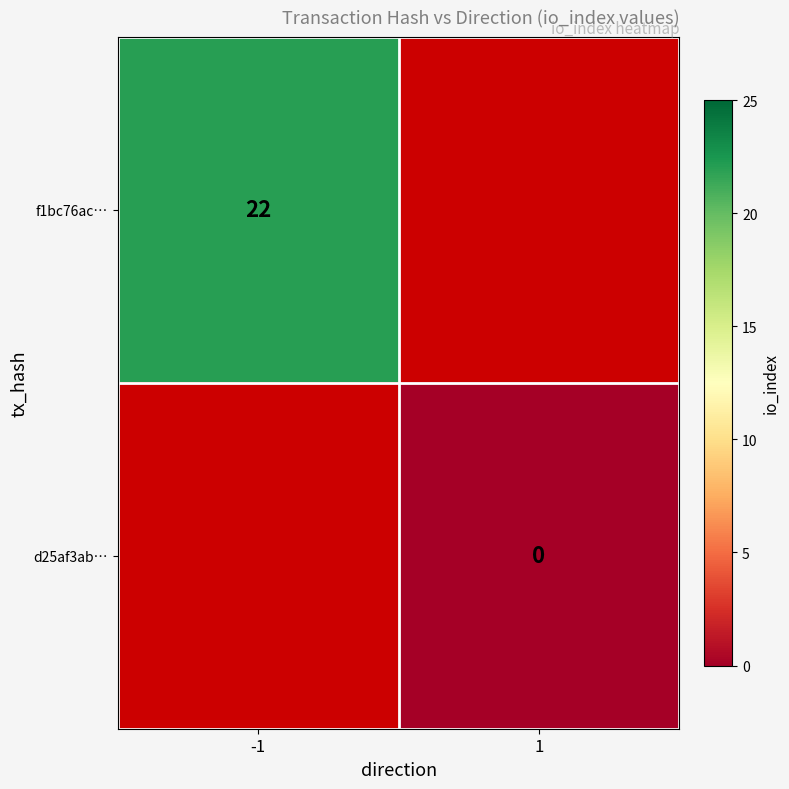

The value of f1bc76ac… at -1 is 14. True or false?

False